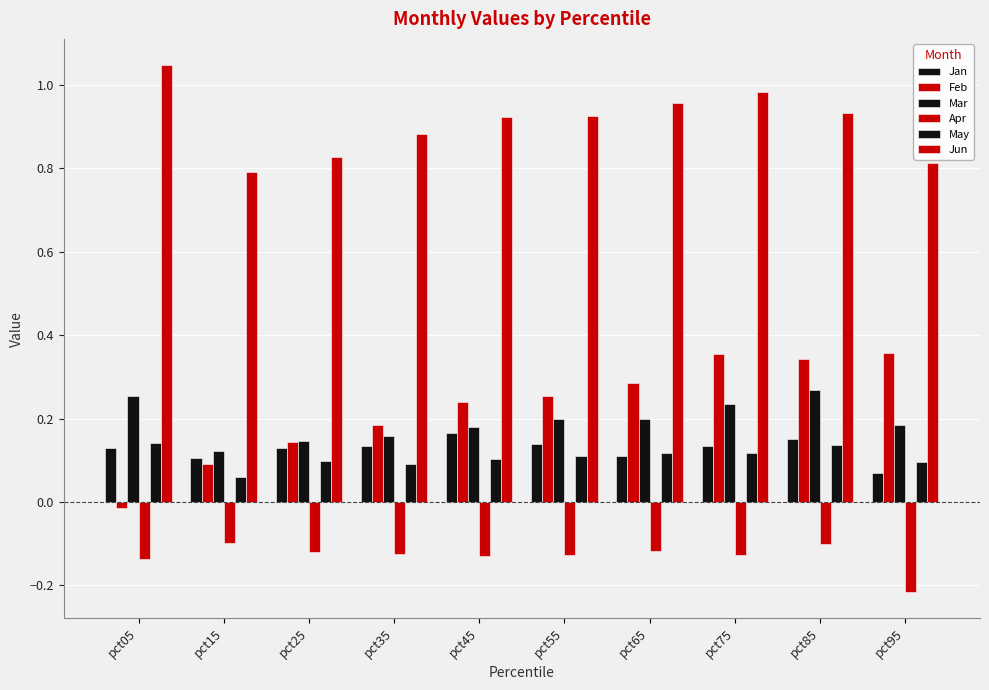

How many values in Feb are above zero?

9